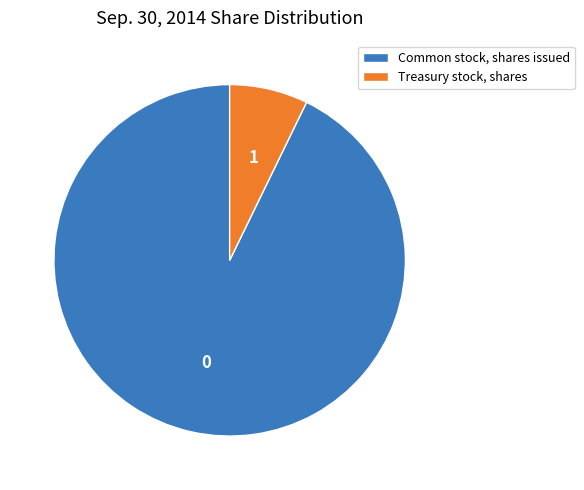

Is it true that Common stock, shares issued is 93% of the pie?

True